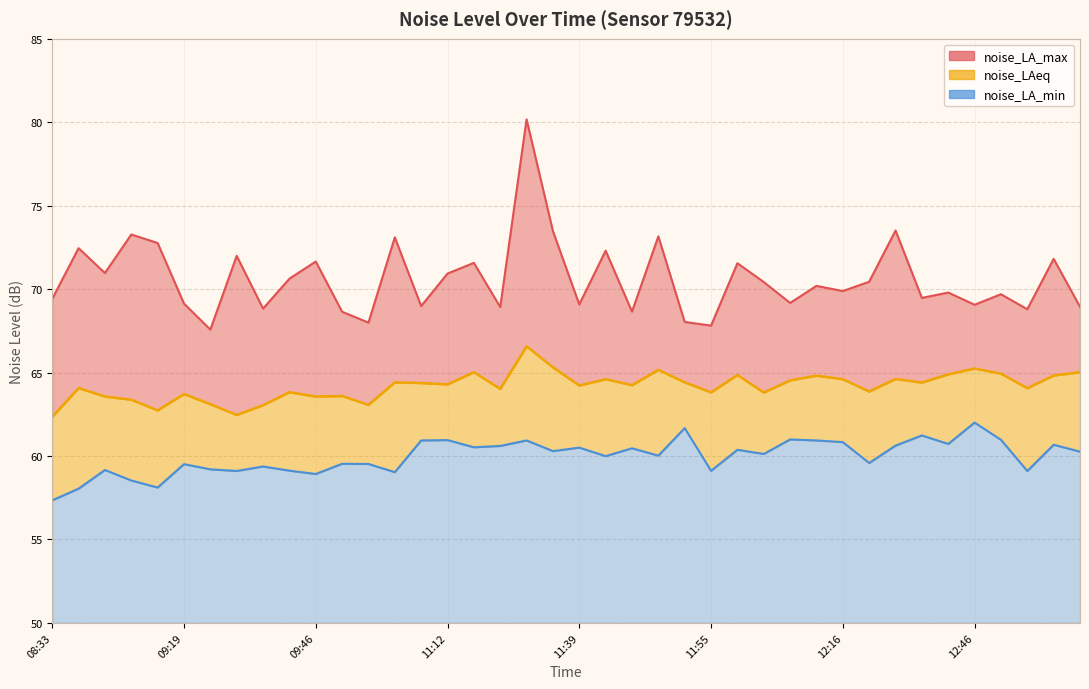

At 11:58, list the series in order from smallest to largest.

noise_LA_min, noise_LAeq, noise_LA_max